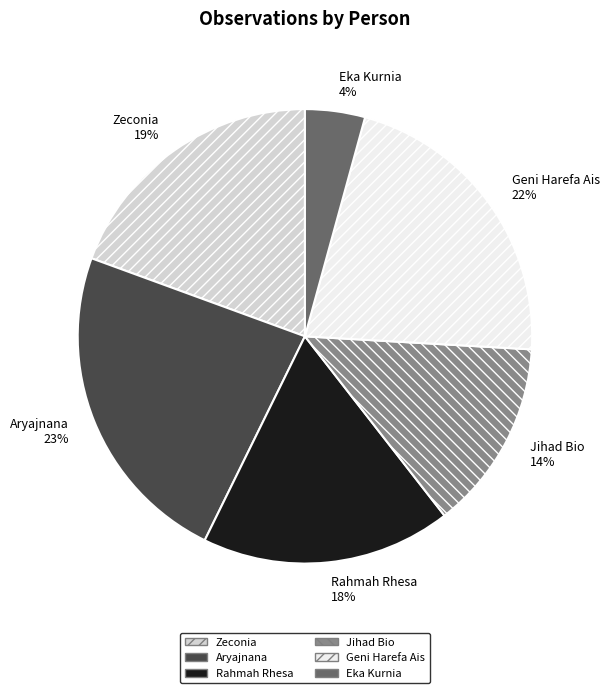

To the nearest percent, what portion does Rahmah Rhesa represent?

18%